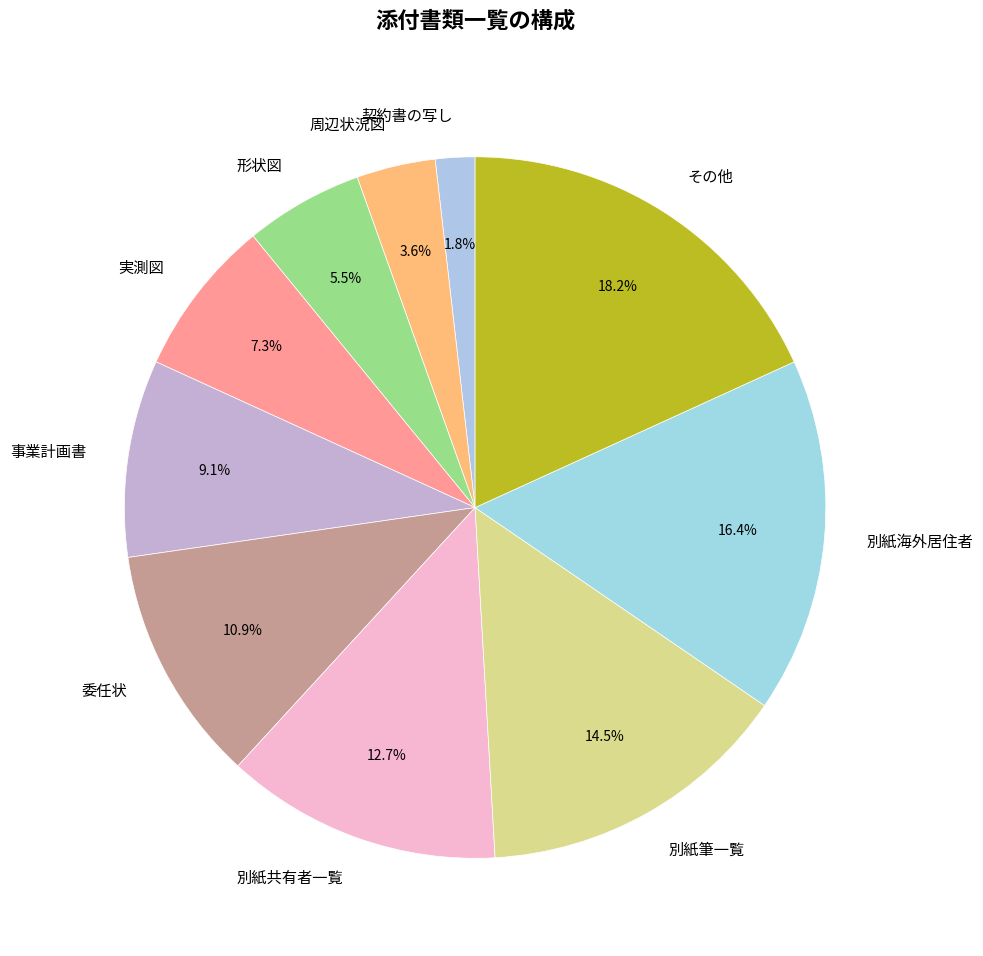

Is there a majority slice in this chart?

No